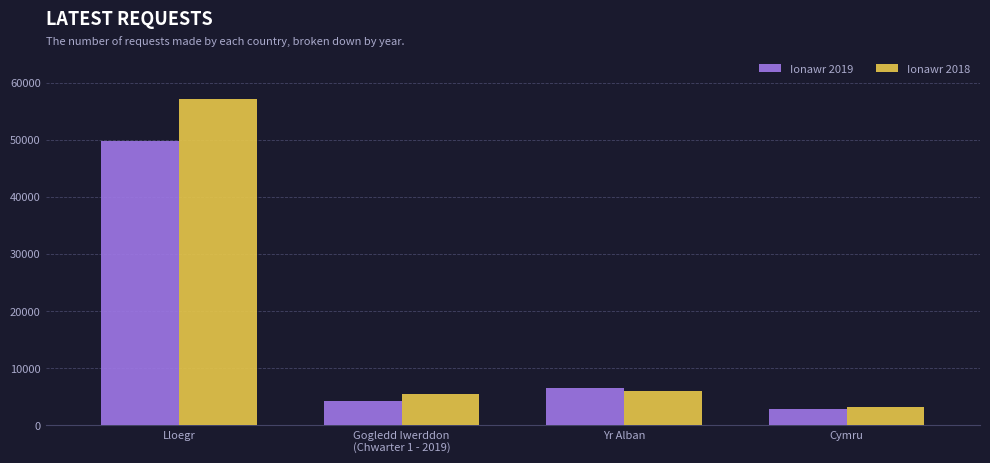

Is it true that Ionawr 2018 equals 1806 at Gogledd Iwerddon
(Chwarter 1 - 2019)?

False